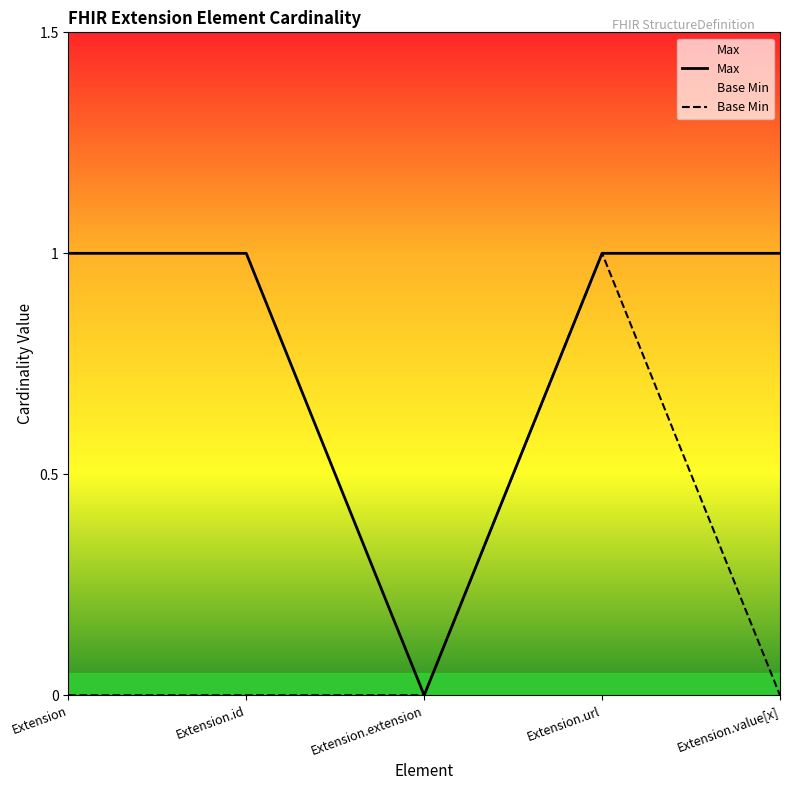

What value does the Max series have at Extension.id?

1